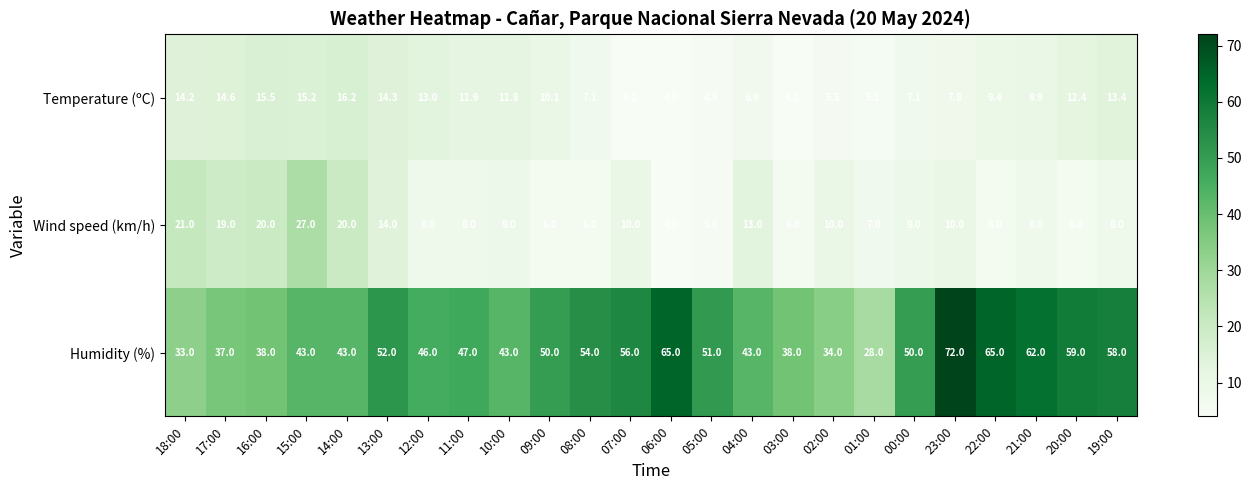

True or false: Wind speed (km/h) has a value of 19.4 at 13:00.

False